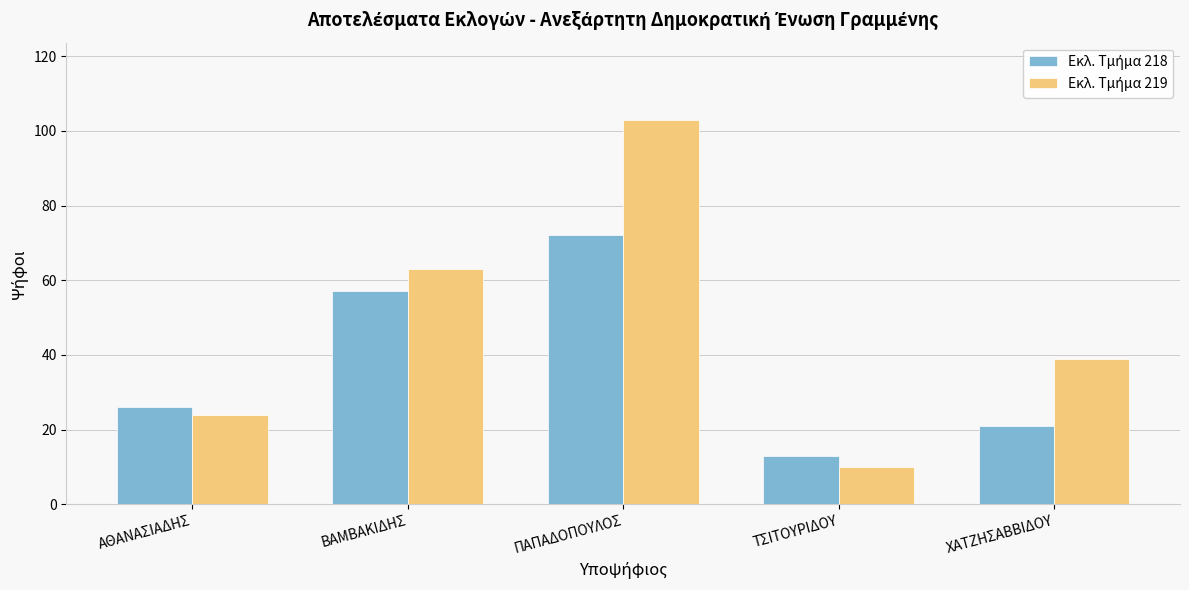

How many categories are shown in the chart?

5